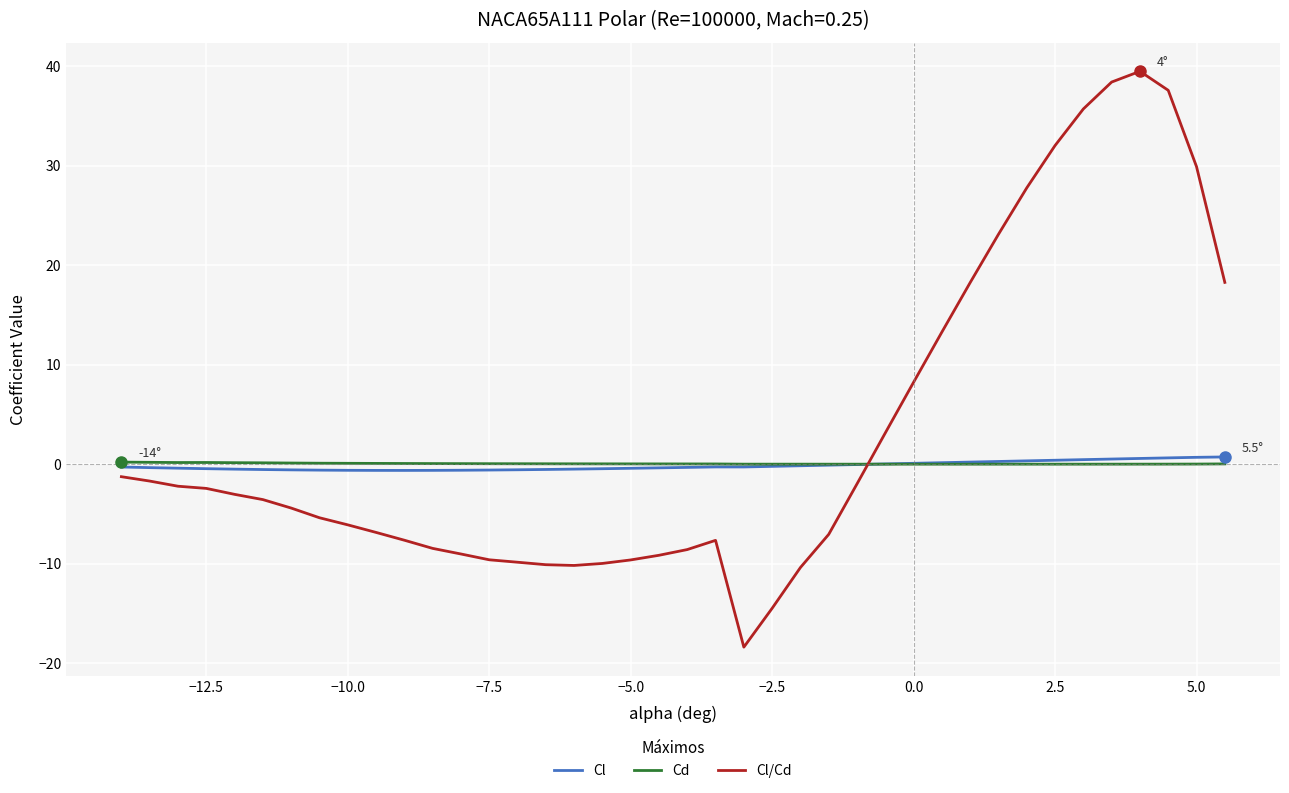

Which series has the widest spread of values?

Cl/Cd